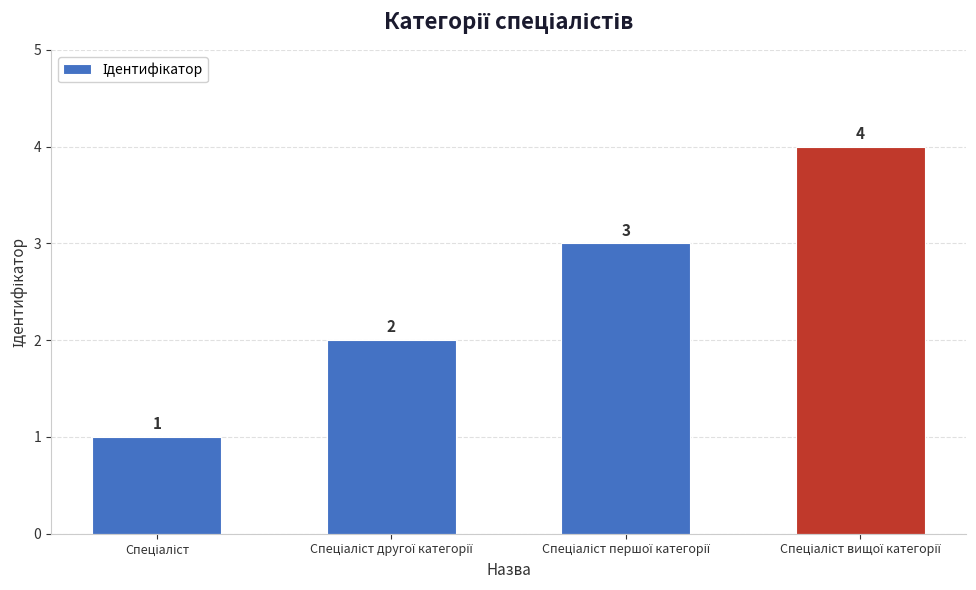

Count the values in the range 2 to 4.

3